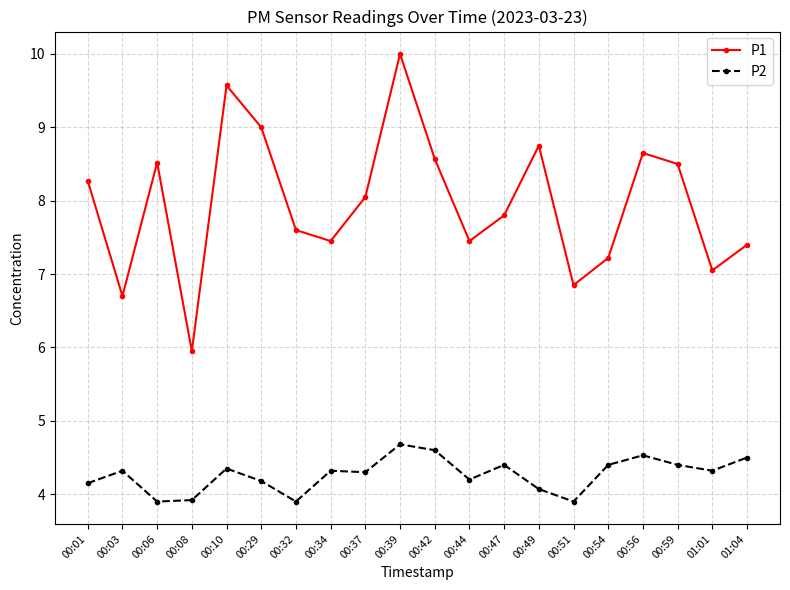

Does the chart display data point markers on the line(s)?

Yes